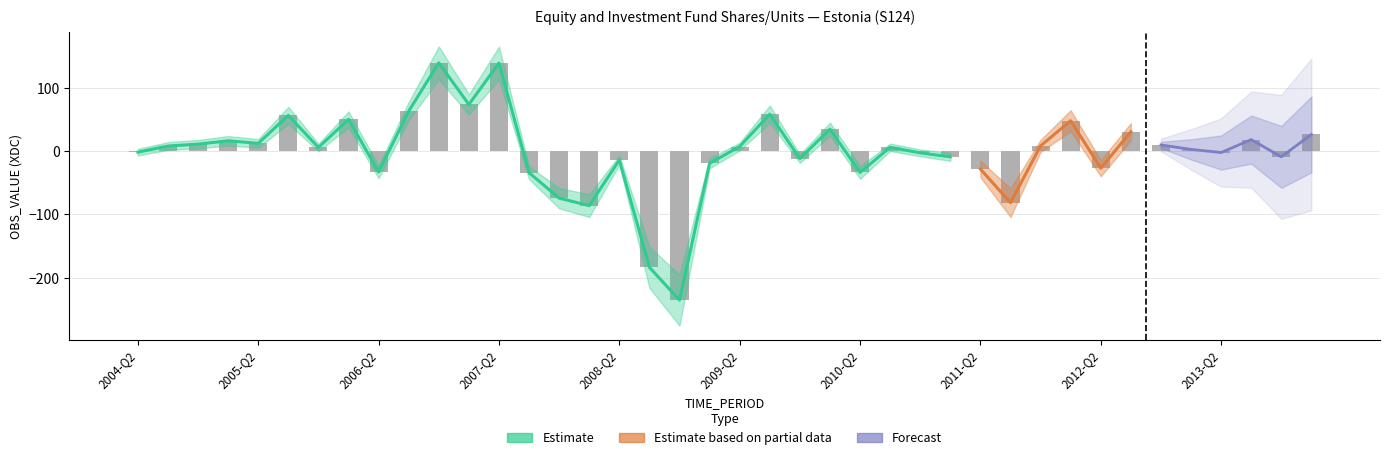

What is the minimum value shown in the chart?

-235.4